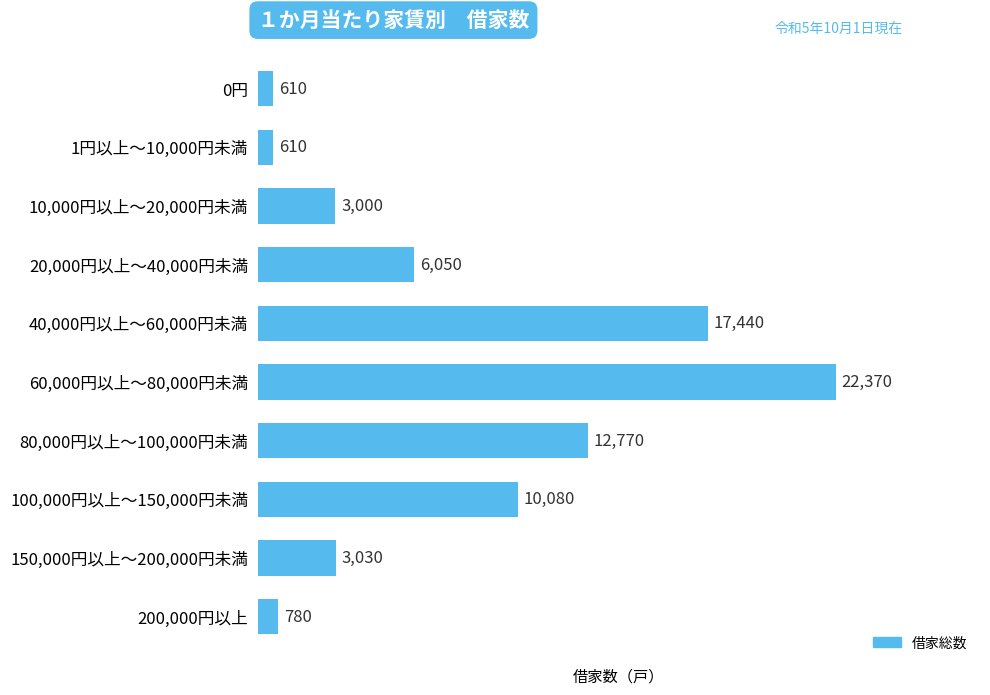

Which label corresponds to the largest value in the chart?

60,000円以上～80,000円未満